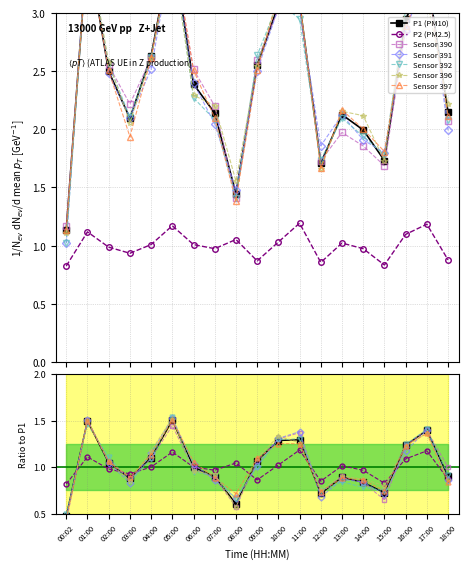

How many interior local peaks does the P2 (PM2.5) series have?

6